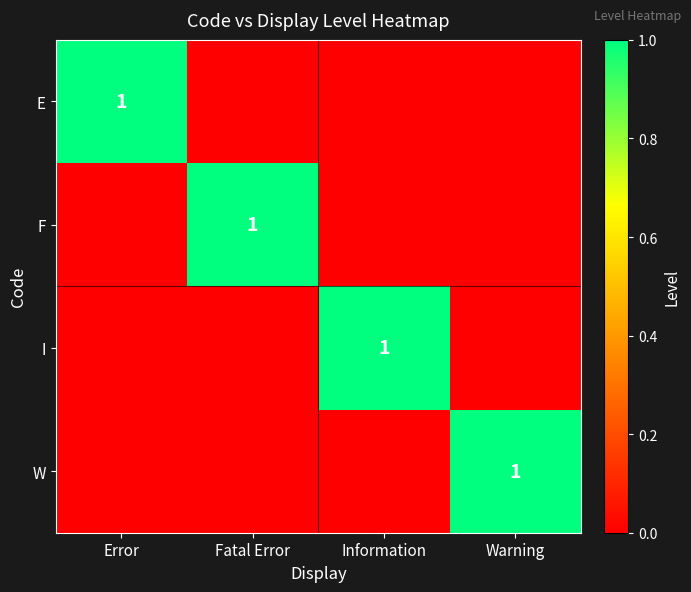

What is the maximum value shown in the chart?

1